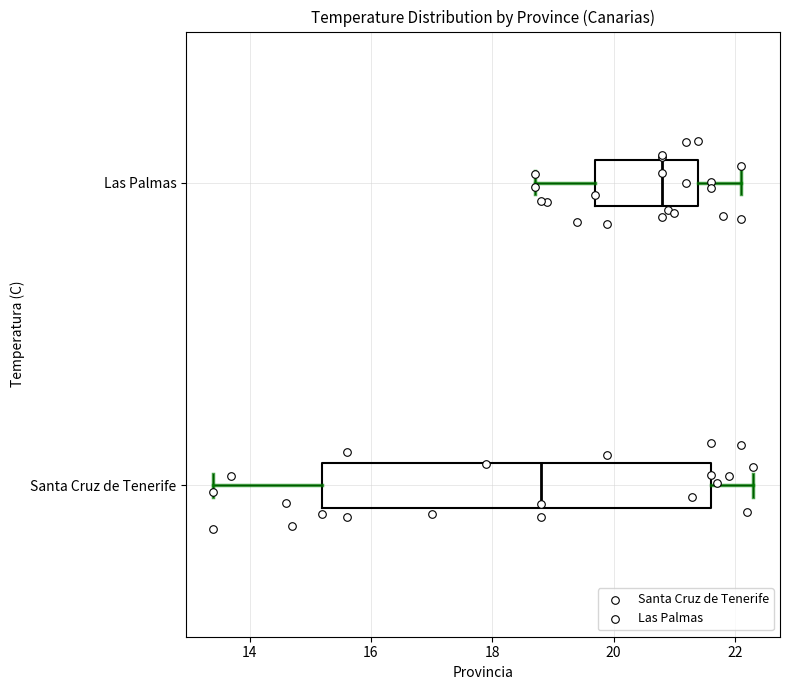

Where does the right whisker of the box for Santa Cruz de Tenerife end on the x-axis? The values are not printed on the chart, so give them approximately, as read against the axis.

22.4